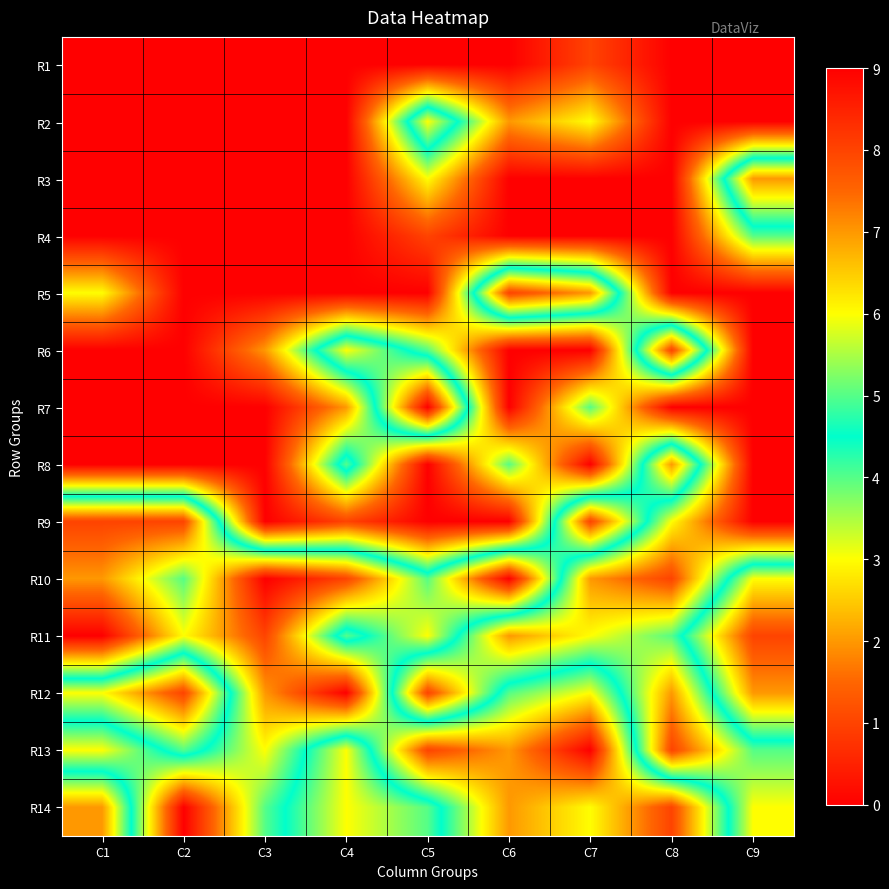

Reading left to right, transcribe all the data shown in this chart.

R1: C1=0	C2=0	C3=0	C4=0	C5=0	C6=0	C7=1	C8=0	C9=0
R2: C1=0	C2=0	C3=0	C4=0	C5=6	C6=2	C7=3	C8=0	C9=0
R3: C1=0	C2=0	C3=0	C4=0	C5=3	C6=0	C7=0	C8=0	C9=7
R4: C1=0	C2=0	C3=0	C4=0	C5=1	C6=0	C7=0	C8=0	C9=4
R5: C1=3	C2=0	C3=0	C4=0	C5=0	C6=8	C7=7	C8=0	C9=0
R6: C1=0	C2=0	C3=2	C4=6	C5=4	C6=0	C7=0	C8=8	C9=0
R7: C1=0	C2=0	C3=0	C4=2	C5=9	C6=0	C7=4	C8=0	C9=0
R8: C1=0	C2=0	C3=0	C4=5	C5=0	C6=4	C7=0	C8=7	C9=0
R9: C1=8	C2=8	C3=0	C4=1	C5=0	C6=0	C7=8	C8=3	C9=0
R10: C1=7	C2=5	C3=9	C4=8	C5=5	C6=9	C7=2	C8=1	C9=6
R11: C1=9	C2=6	C3=8	C4=4	C5=6	C6=2	C7=3	C8=4	C9=8
R12: C1=3	C2=1	C3=7	C4=9	C5=1	C6=5	C7=6	C8=2	C9=7
R13: C1=6	C2=4	C3=6	C4=3	C5=8	C6=7	C7=9	C8=1	C9=4
R14: C1=2	C2=9	C3=5	C4=3	C5=4	C6=7	C7=6	C8=8	C9=3